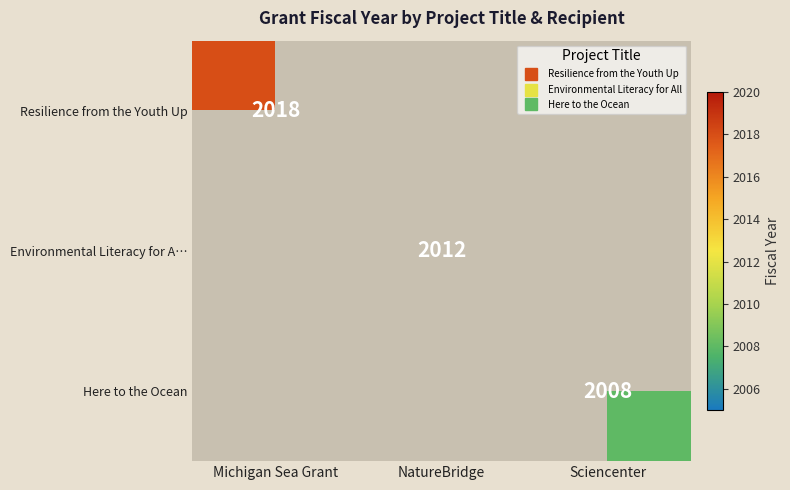

Which label corresponds to the smallest value in the chart?

NatureBridge